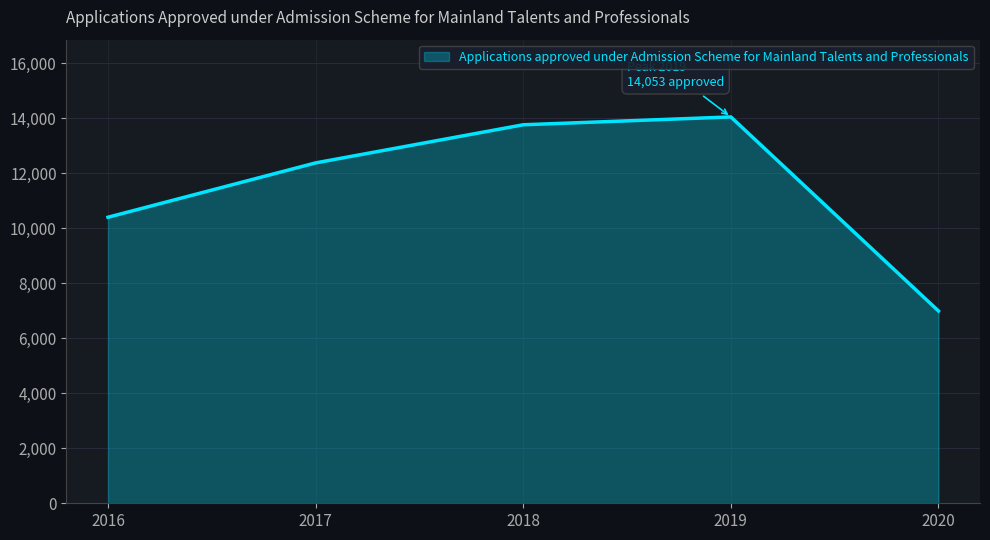

Rank the categories by value from highest to lowest.

2019, 2018, 2017, 2016, 2020